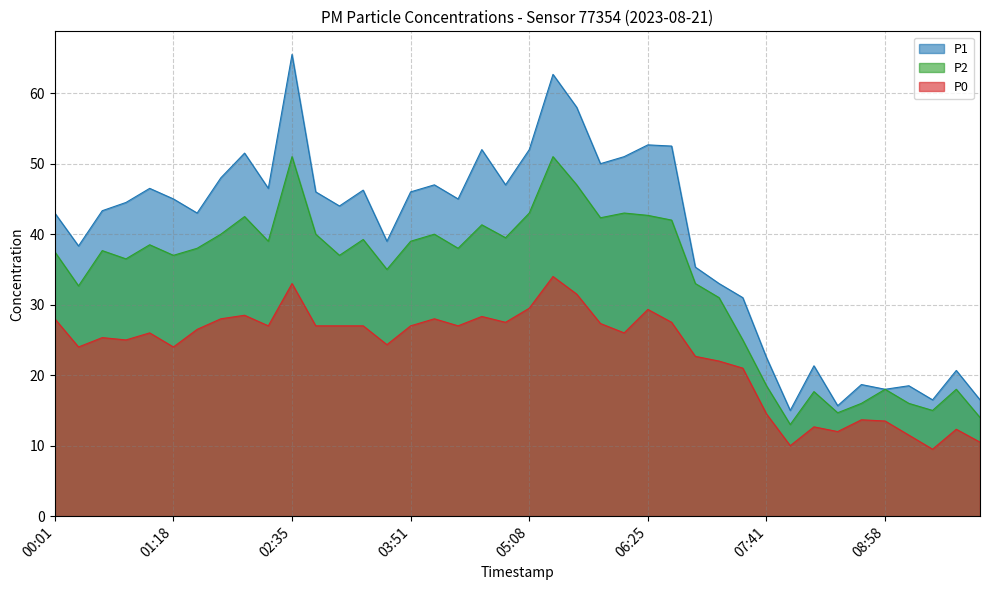

What is the lowest value of the P0 series?

9.5